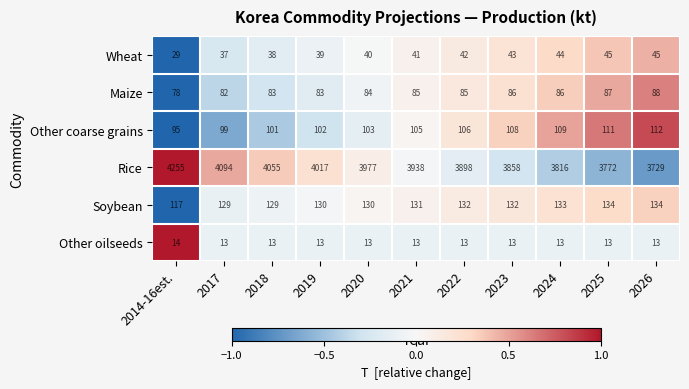

What is the approximate value of Other oilseeds at 2022?

13